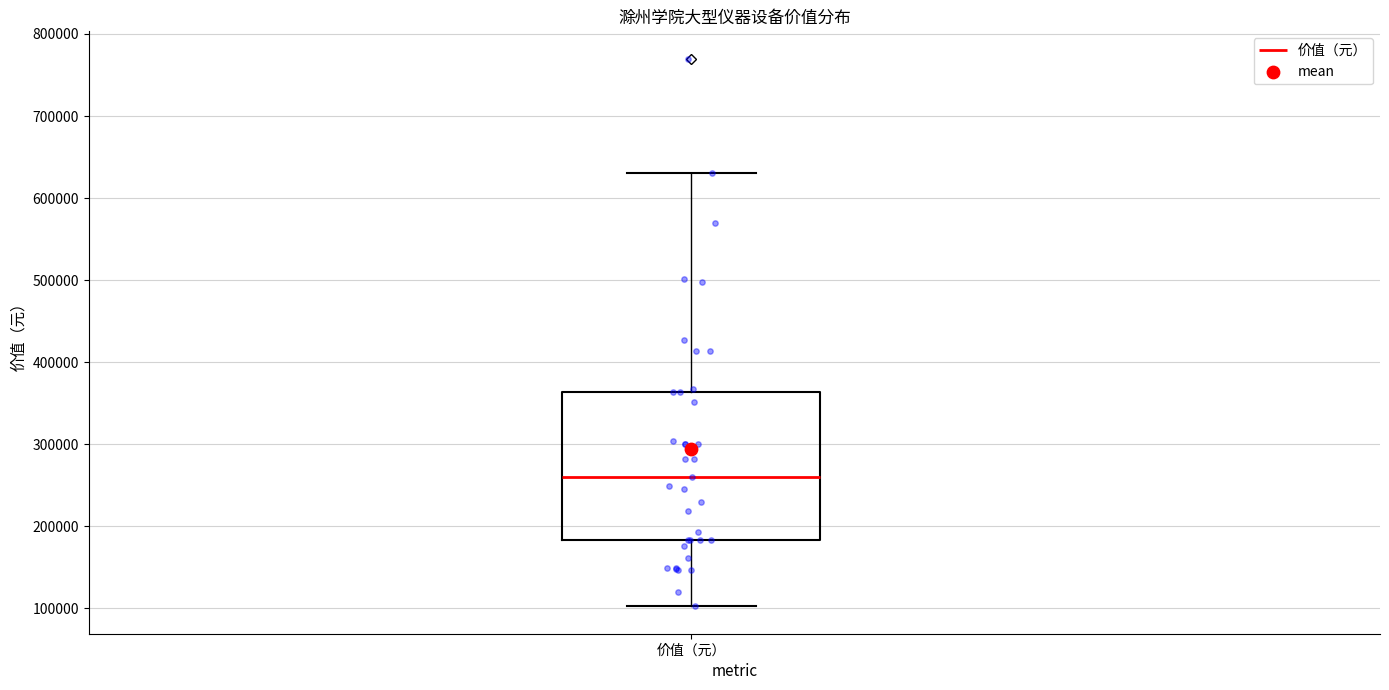

Read this box plot against the y-axis: the position of the median line, the range covered by the box, and the ends of both whiskers. The values are not printed on the chart, so give them approximately, as read against the axis.

median 260000, box 180000 to 360000, whiskers 100000 to 630000